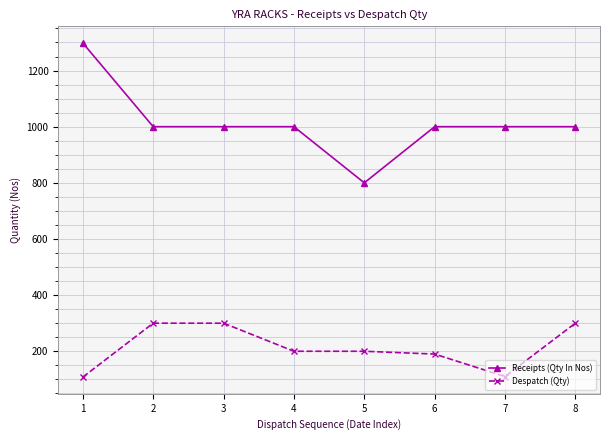

What is the maximum value shown in the chart?

1298